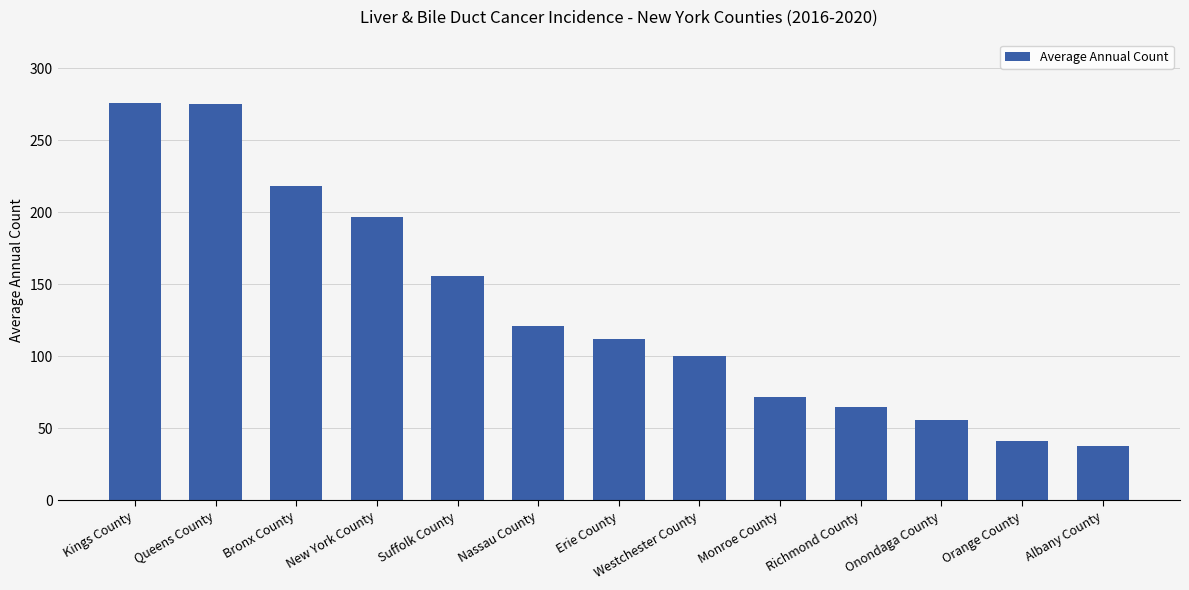

What is the smallest value displayed?

38